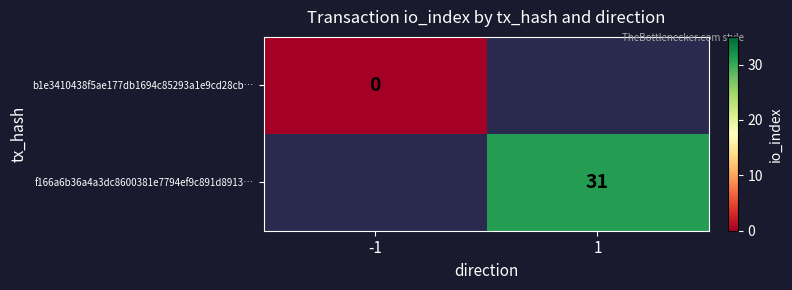

Is the value of b1e3410438f5ae177db1694c85293a1e9cd28cb… at -1 greater than the value of f166a6b36a4a3dc8600381e7794ef9c891d8913… at 1?

No